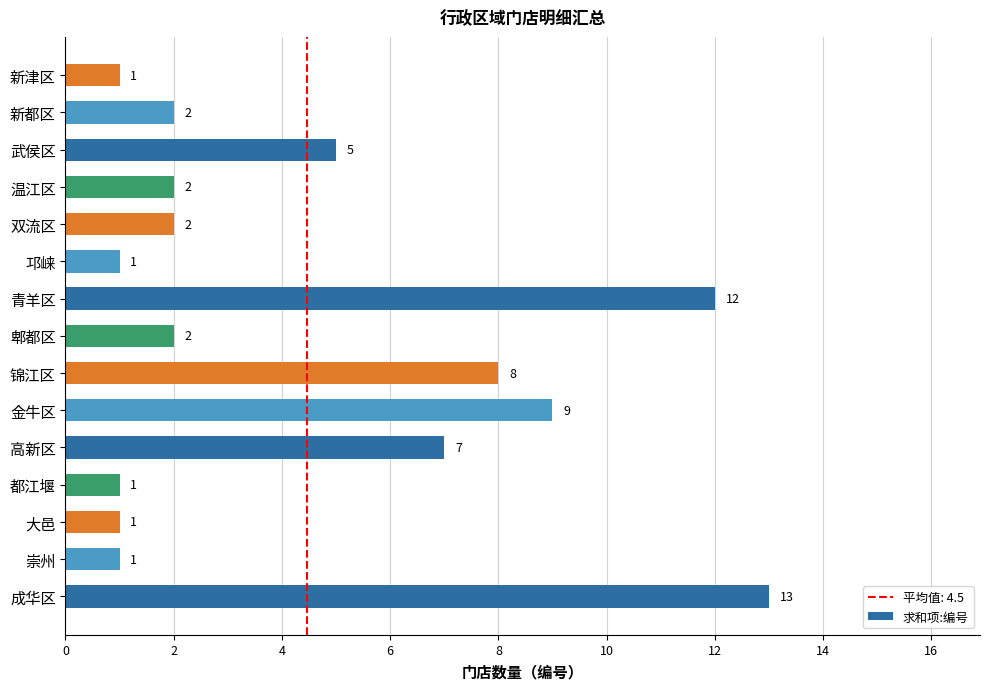

What is the difference between the values at 青羊区 and 锦江区?

4